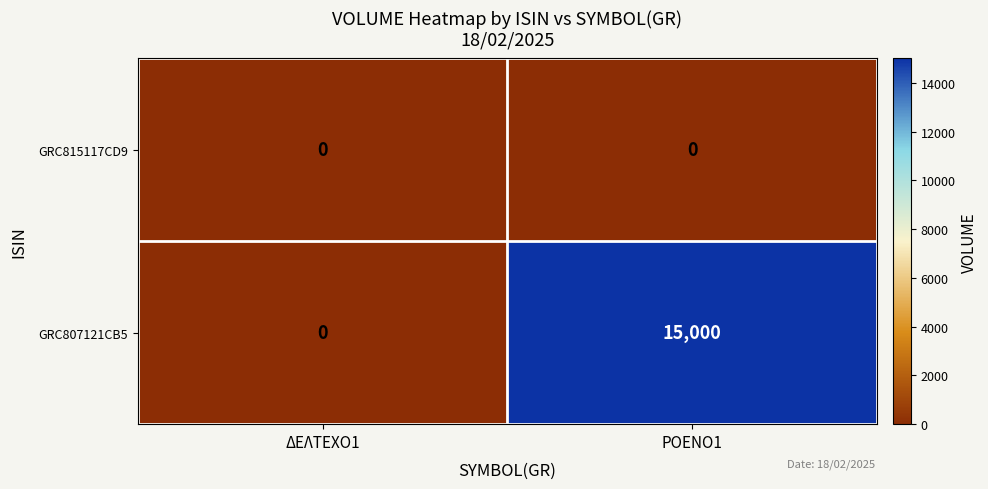

Rank the series by their maximum value, from lowest to highest.

GRC815117CD9, GRC807121CB5